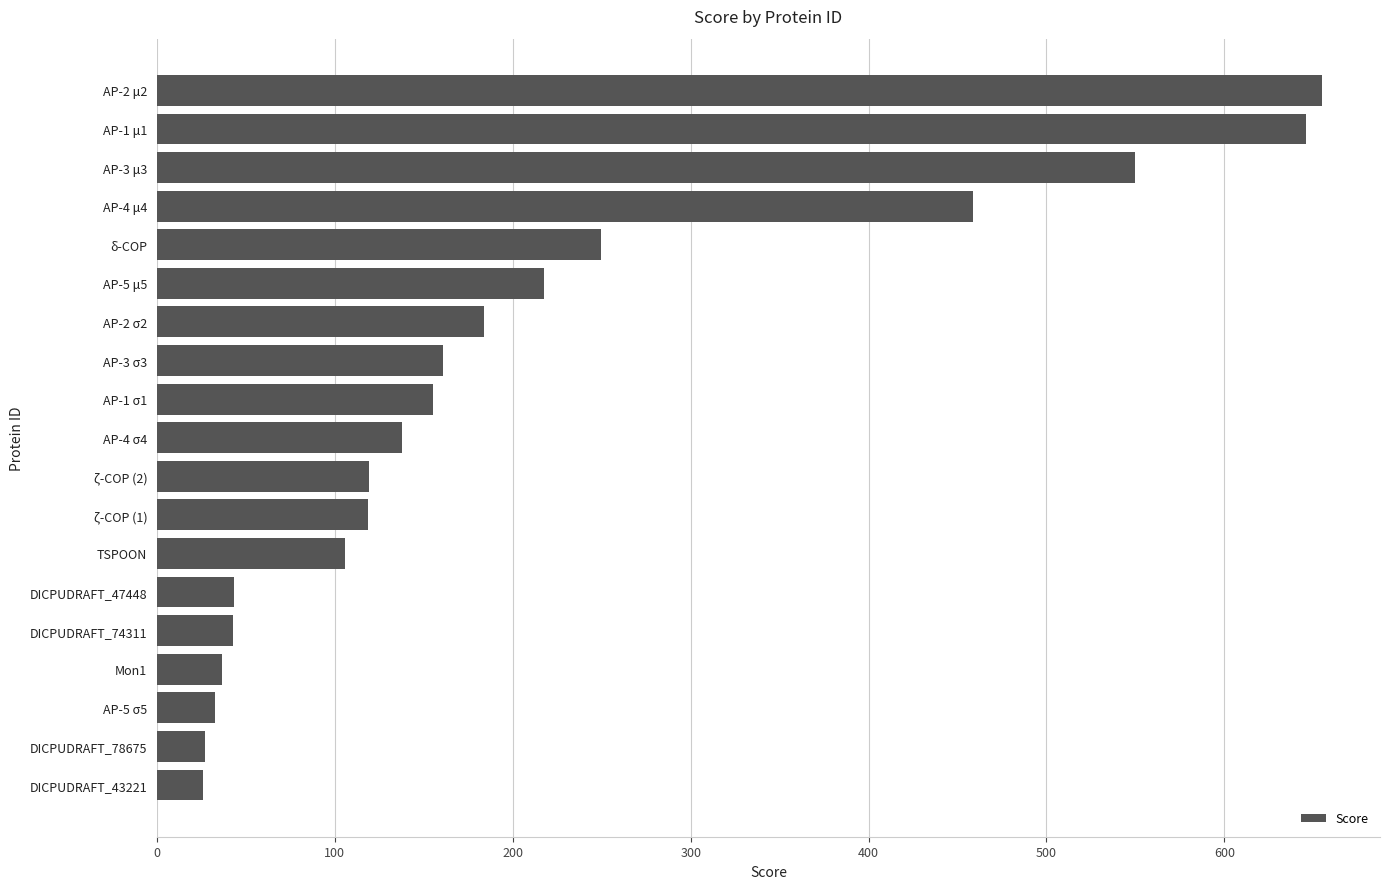

True or false: the data shows 43.1 at DICPUDRAFT_47448.

True